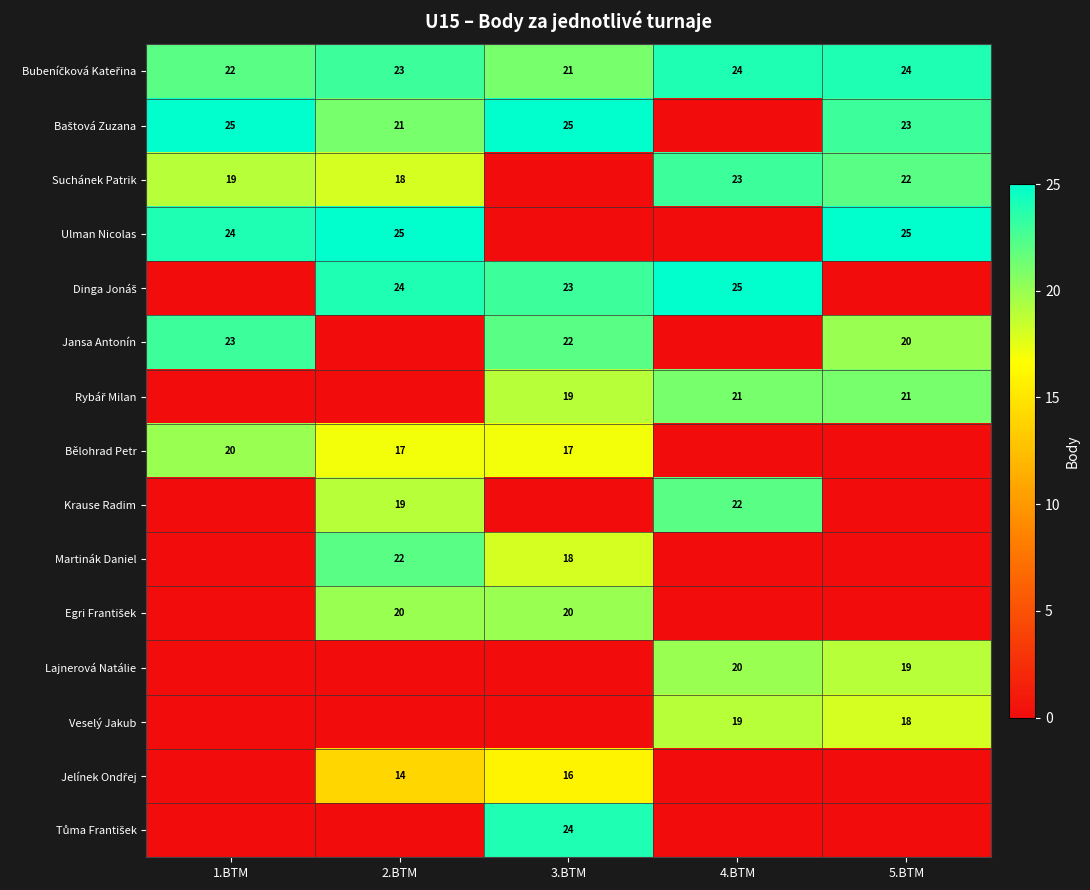

Is the value of Bělohrad Petr at 2.BTM greater than the value of Veselý Jakub at 4.BTM?

No